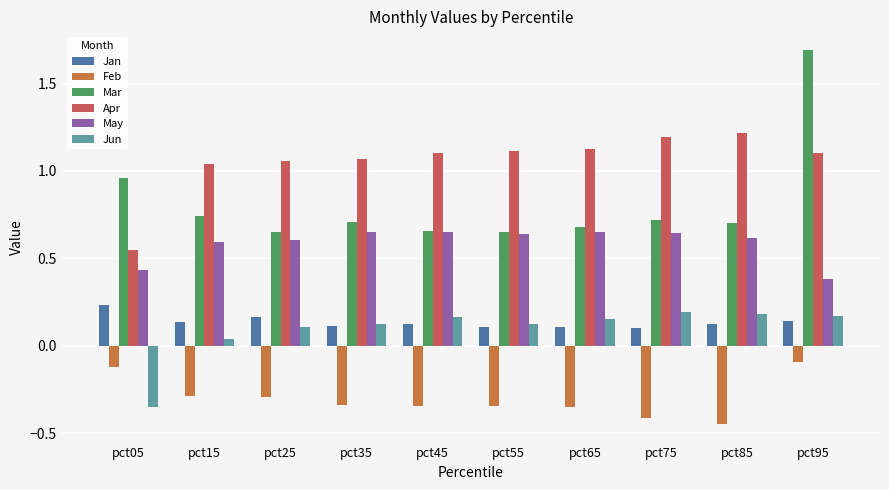

What is the total value across all series at pct85?

2.4